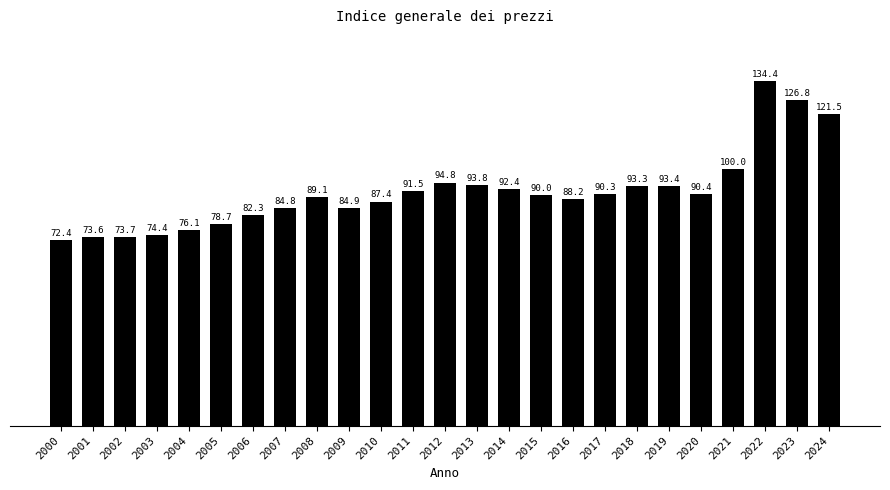

The chart shows a value of 88.2 at 2016. True or false?

True